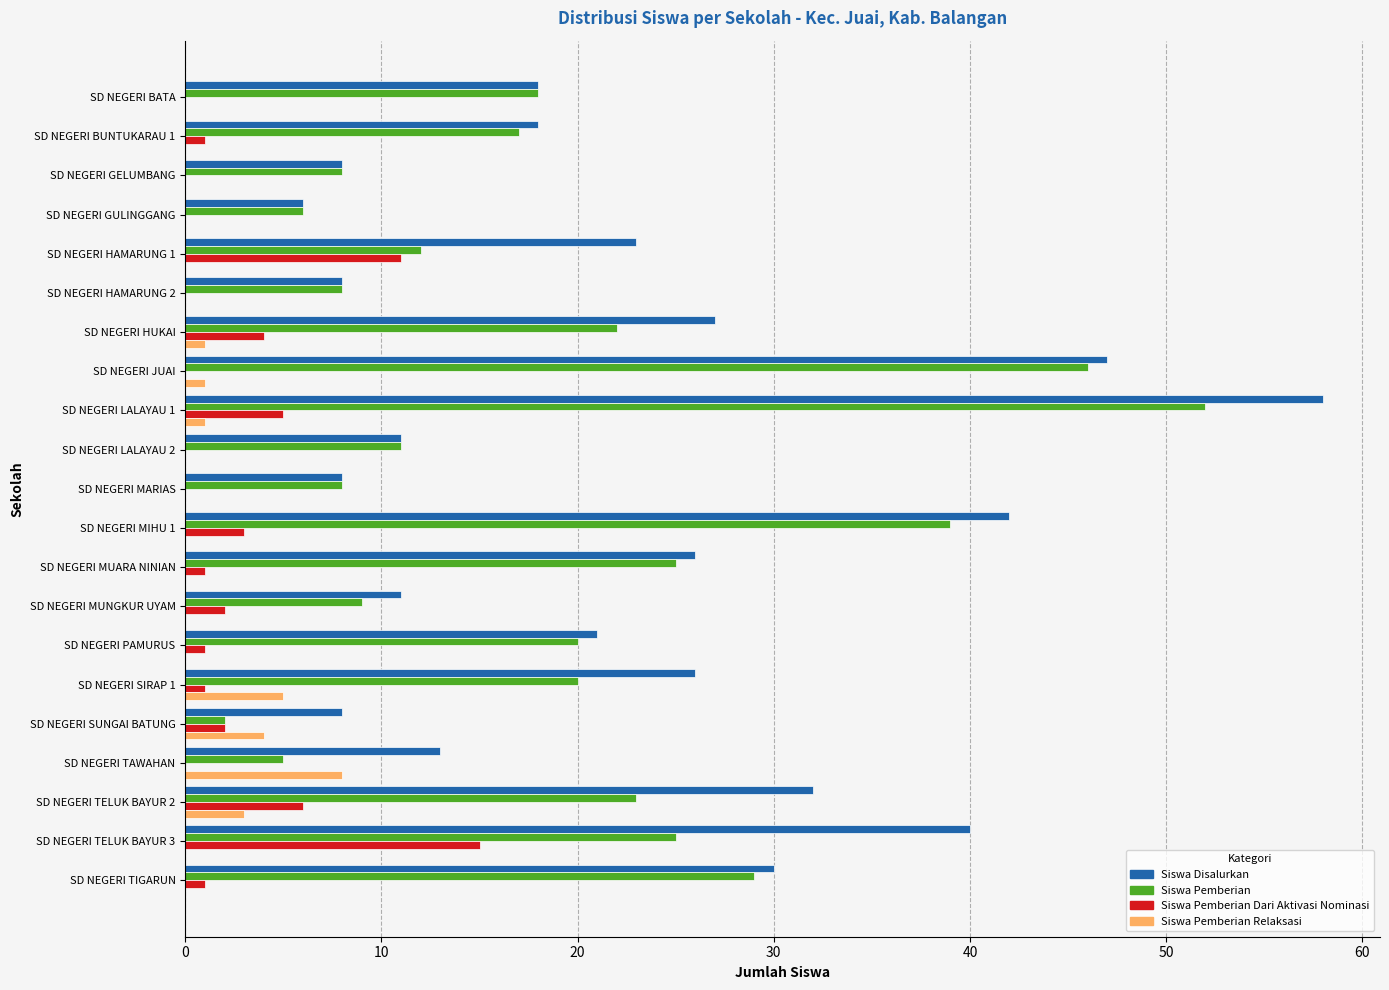

Where is Siswa Pemberian Dari Aktivasi Nominasi nearest to the value 7?

SD NEGERI TELUK BAYUR 2